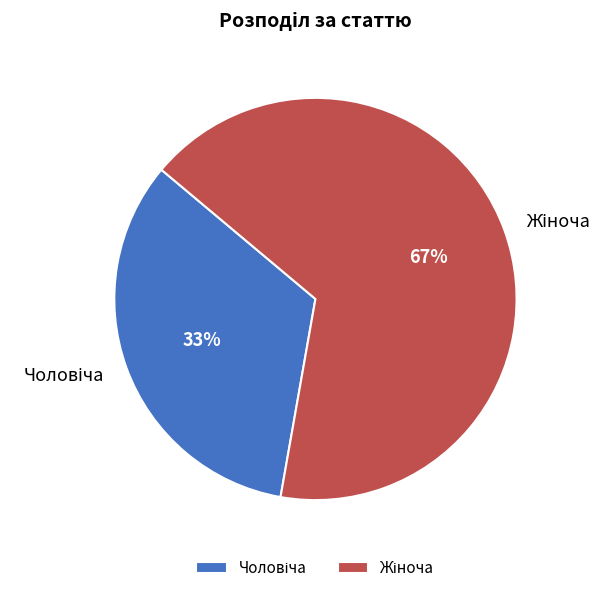

Is there any slice that represents more than half of the pie?

Yes